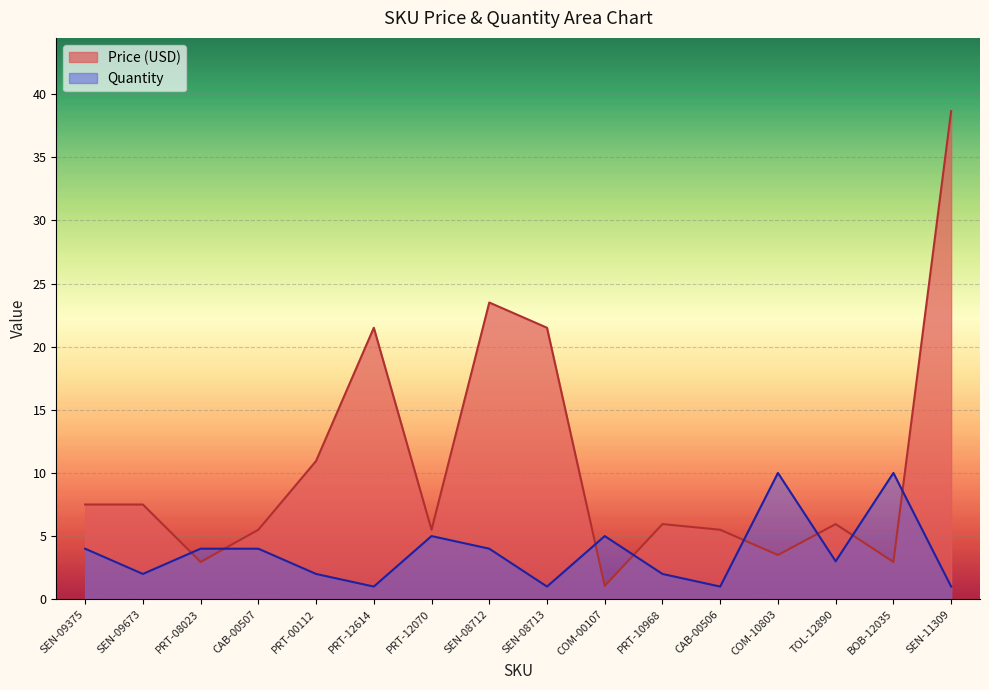

What is the value of the Price (USD) point at the 8th from the left?

23.5